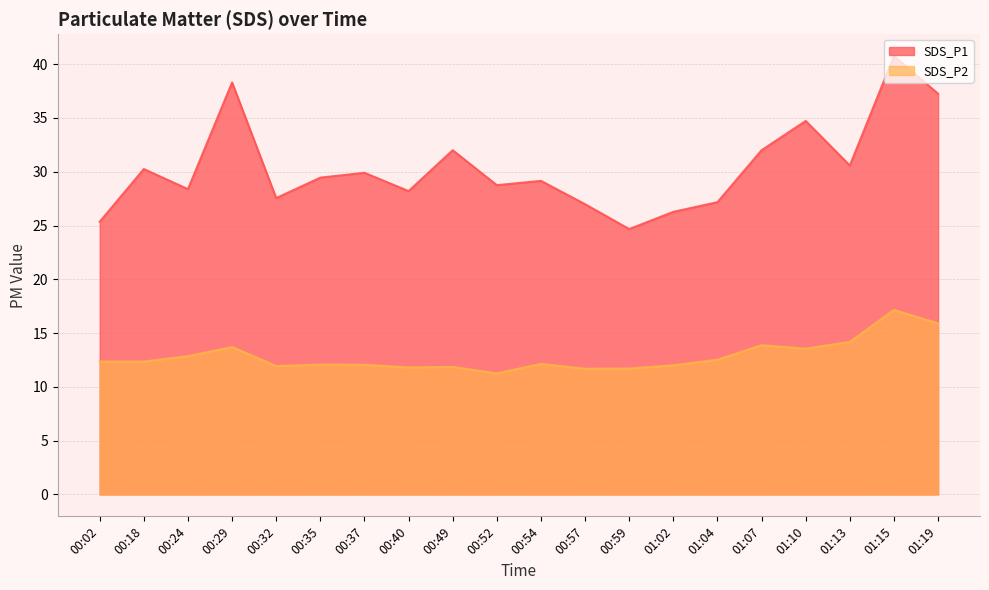

Rank the categories by SDS_P2 value from highest to lowest.

01:15, 01:19, 01:13, 01:07, 00:29, 01:10, 00:24, 01:04, 00:02, 00:18, 00:54, 00:35, 00:37, 01:02, 00:32, 00:49, 00:40, 00:59, 00:57, 00:52